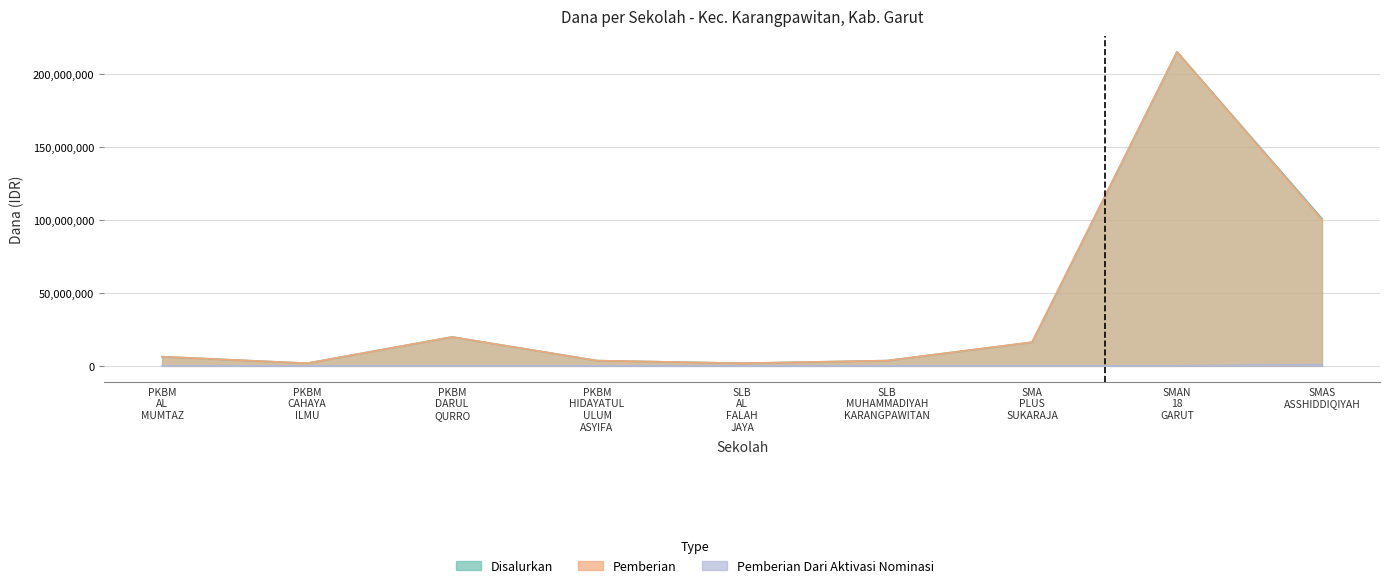

What is the sum of all Disalurkan values?

369000000